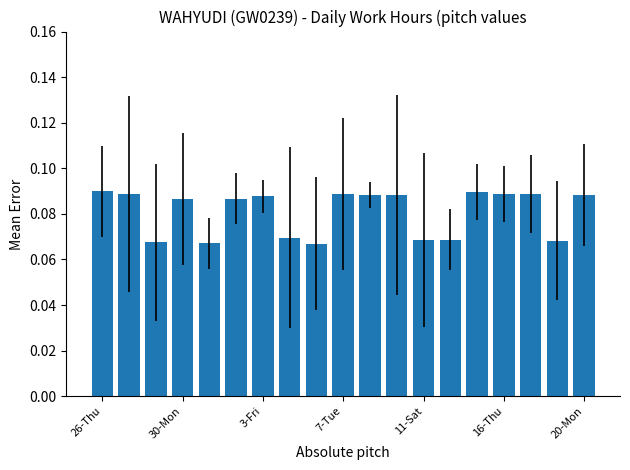

Count the values in the range 0 to 1.

19